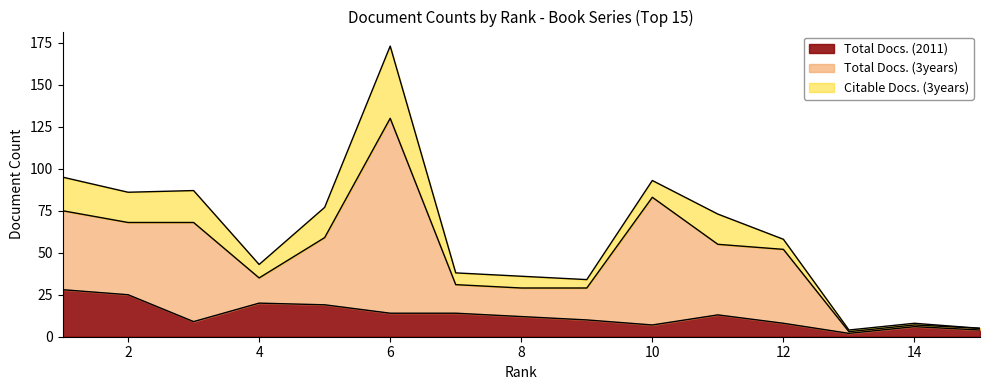

Where is Total Docs. (3years) nearest to the value 58?

3